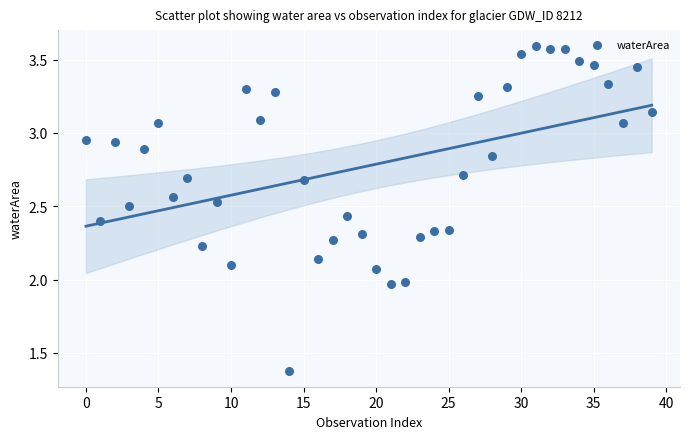

How many data points are displayed?

40